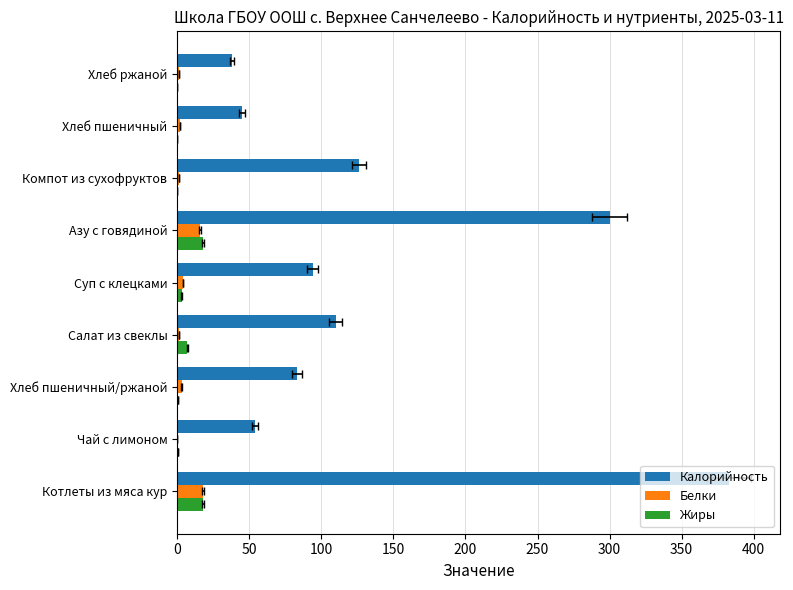

What is the difference between the maximum and minimum values in the Жиры series?

18.0